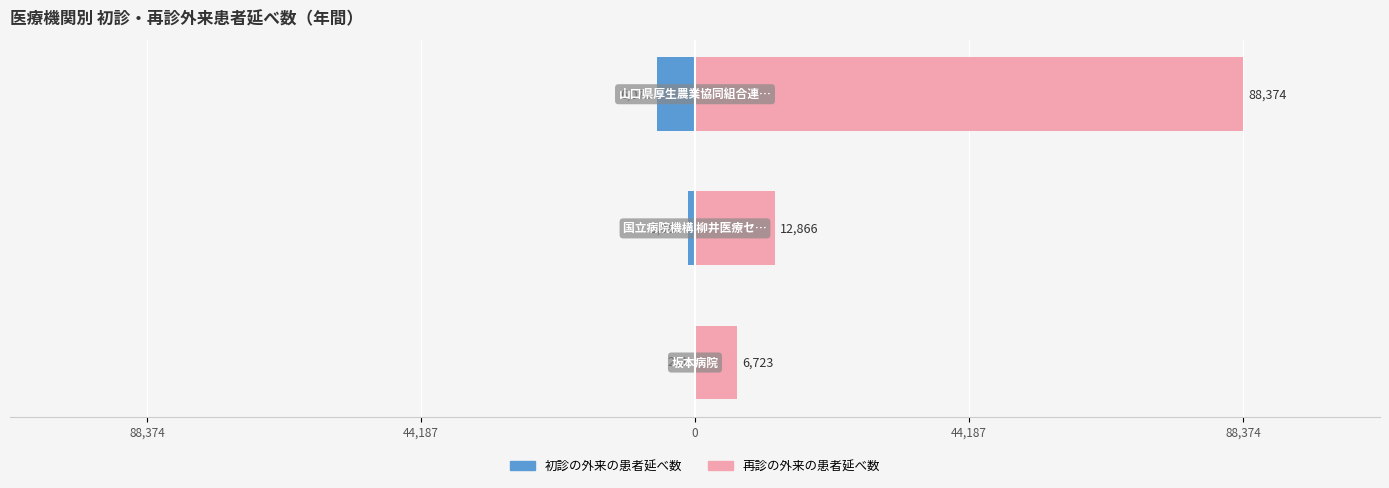

Which has a higher value, 44,187 or 0?

44,187